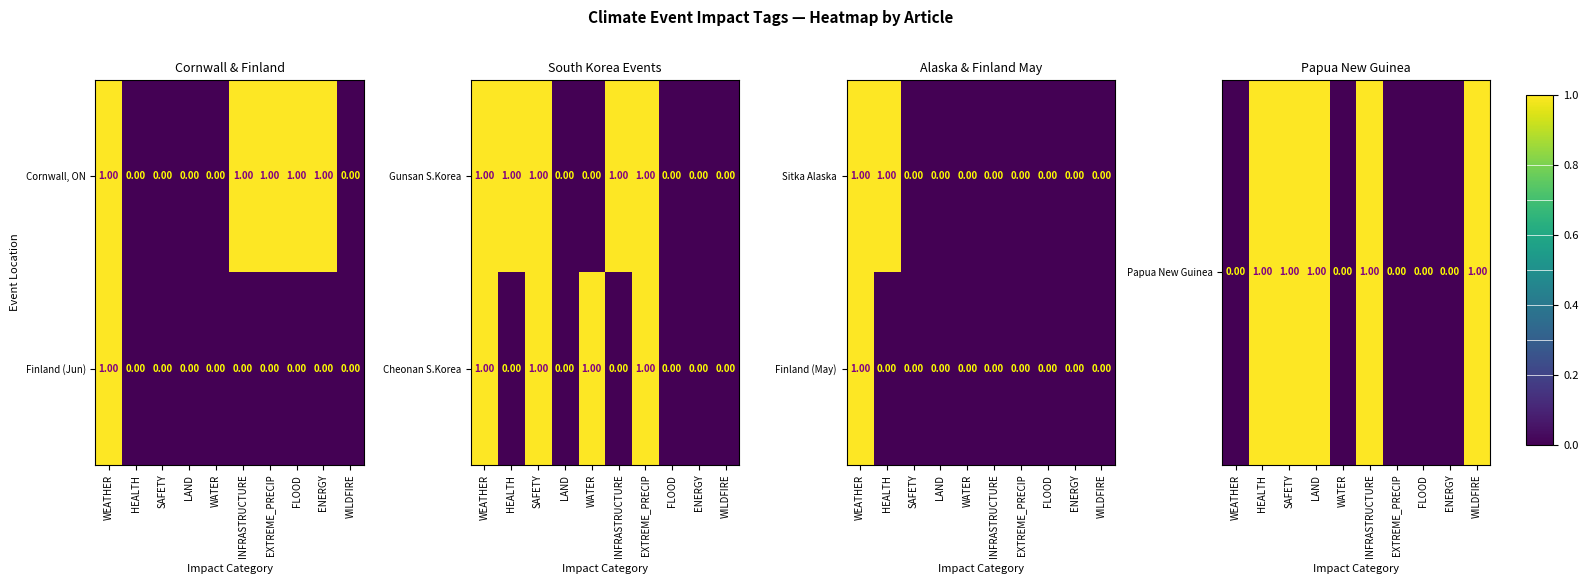

Is the value of Sitka Alaska at WEATHER greater than the value of Finland (May) at FLOOD?

Yes